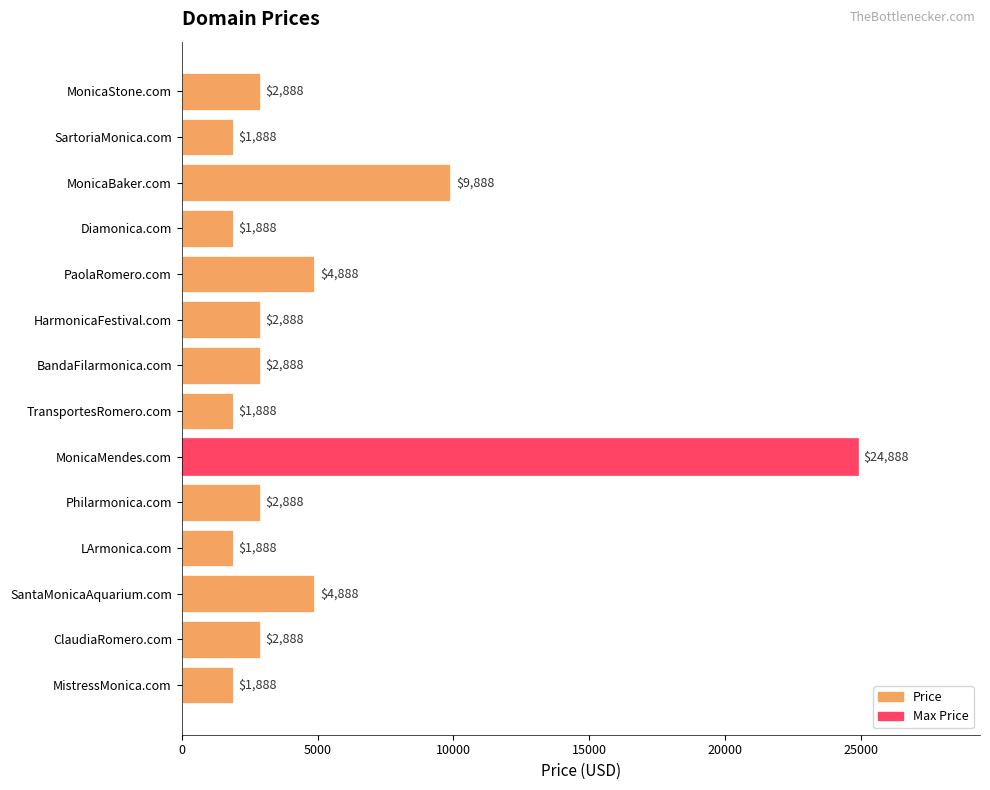

Reading bottom to top, list all the values displayed in this chart.

1888	2888	4888	1888	2888	24888	1888	2888	2888	4888	1888	9888	1888	2888